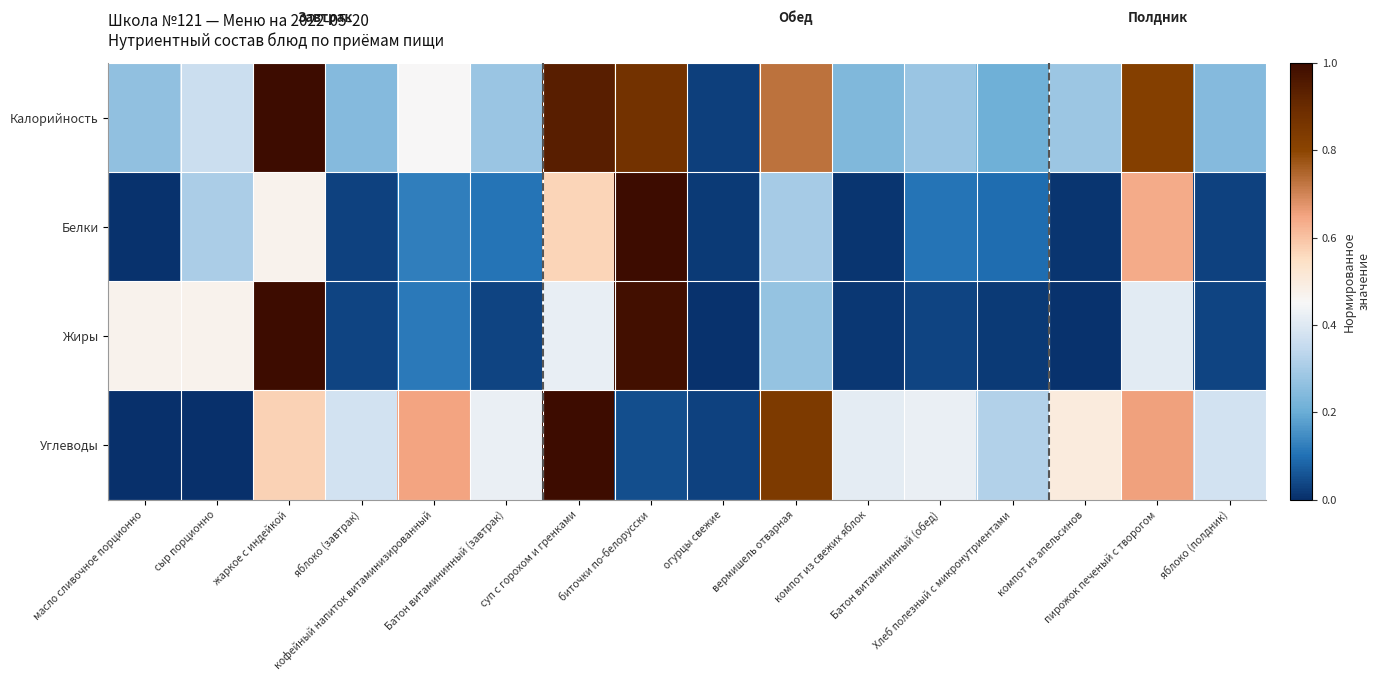

What is the total value across all series at яблоко (полдник)?

0.7